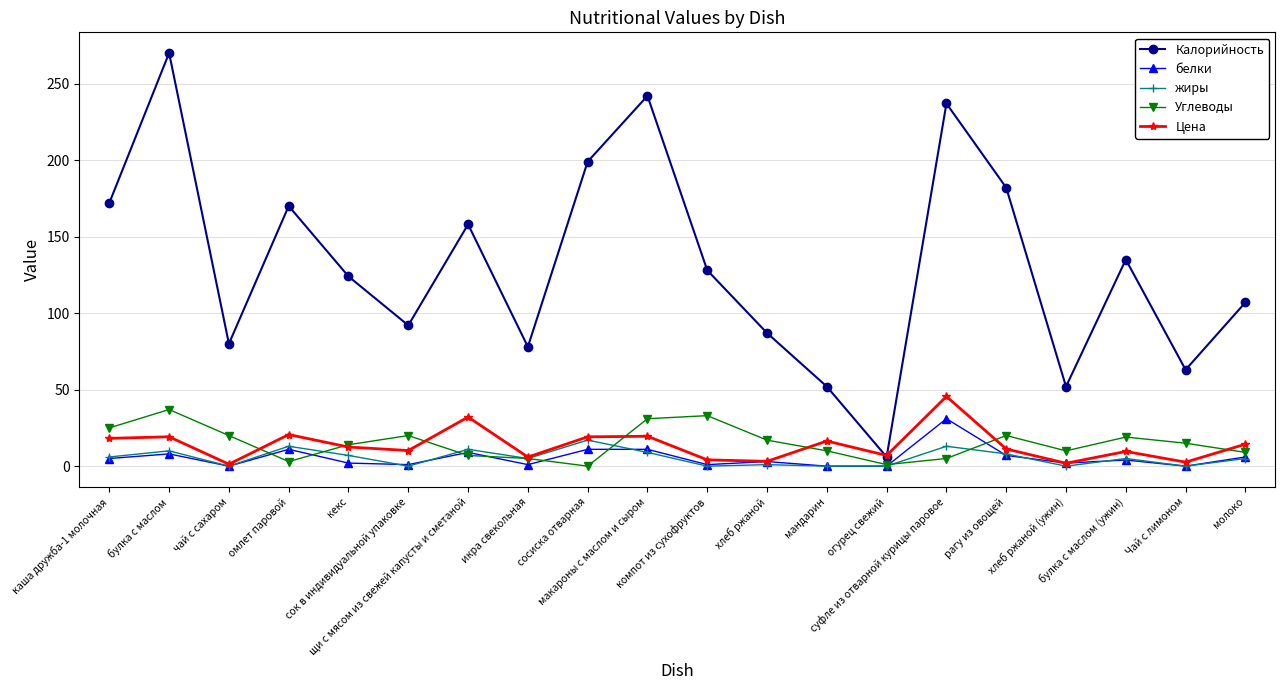

Where does the Калорийность series first go above 128?

каша дружба-1 молочная